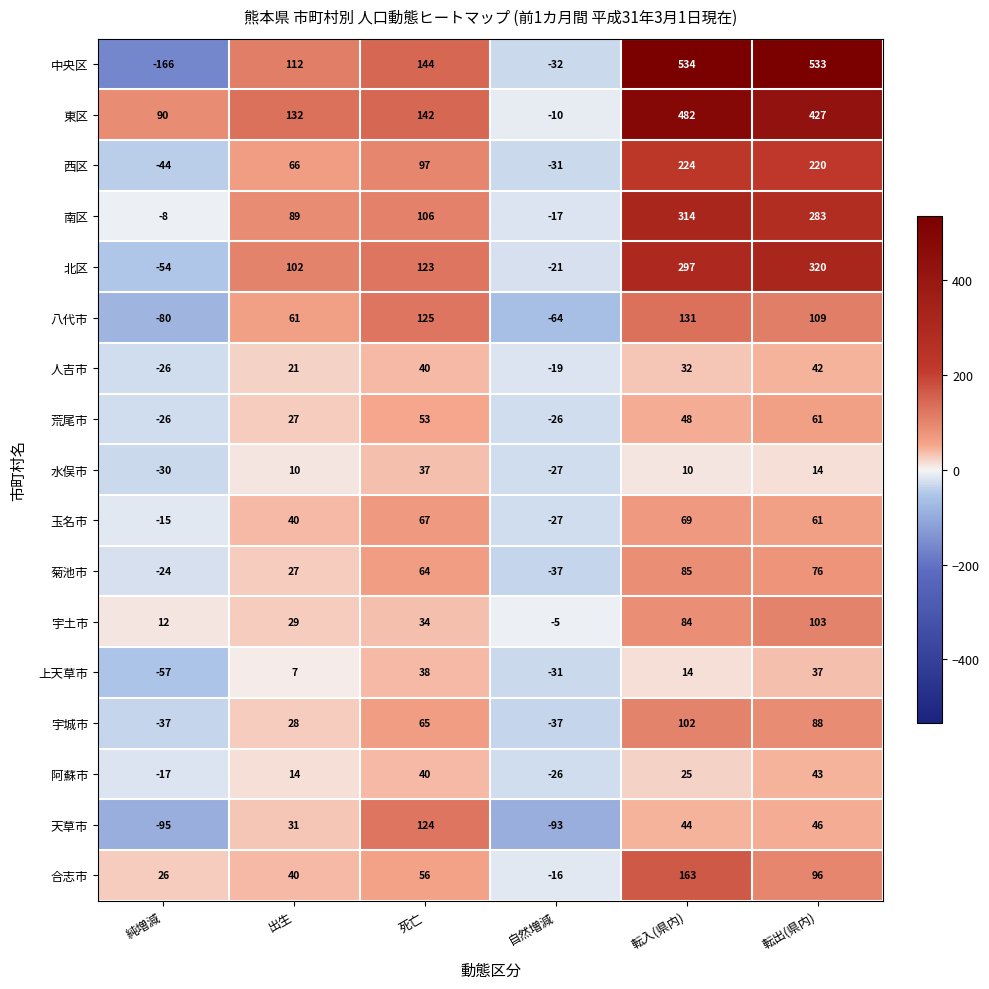

What is the spread (max minus min) of values at 死亡?

110